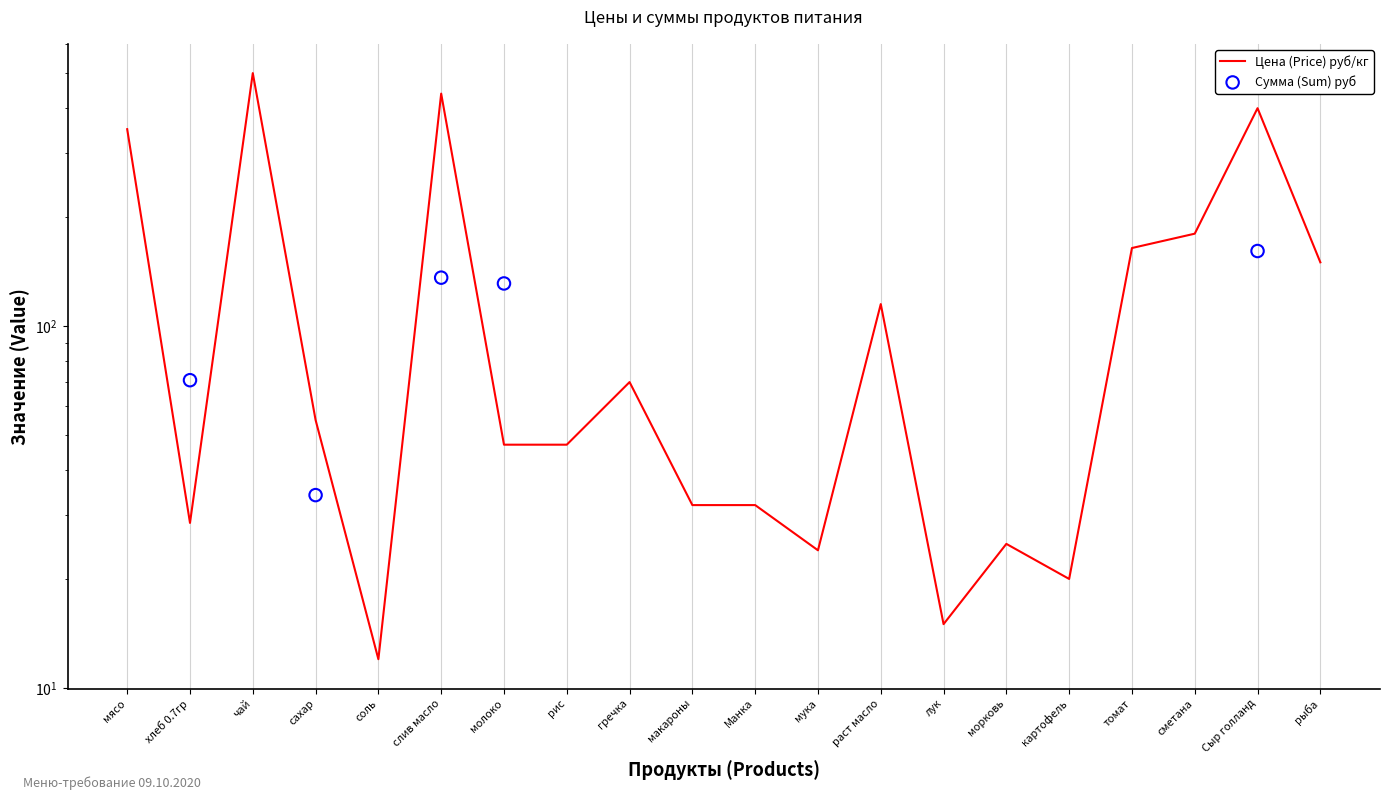

Approximately how many times larger is the value at гречка compared to молоко?

1.5